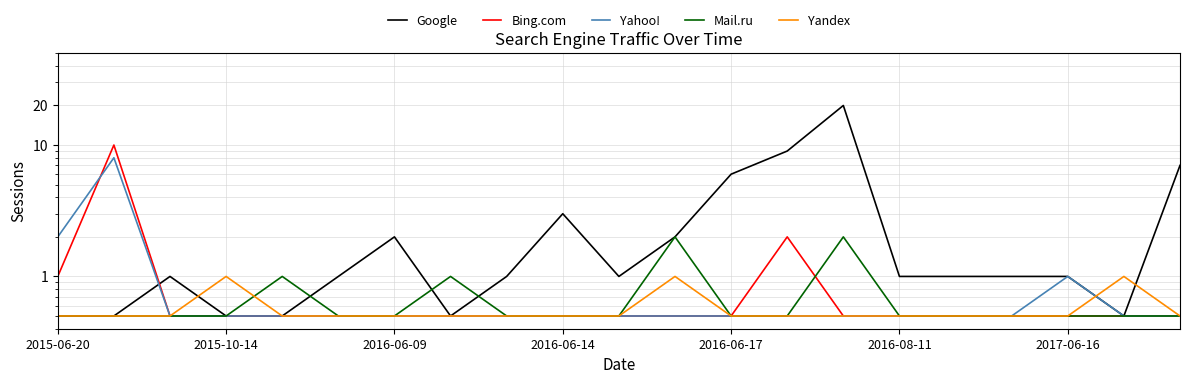

Which series has the largest total across all categories?

Google